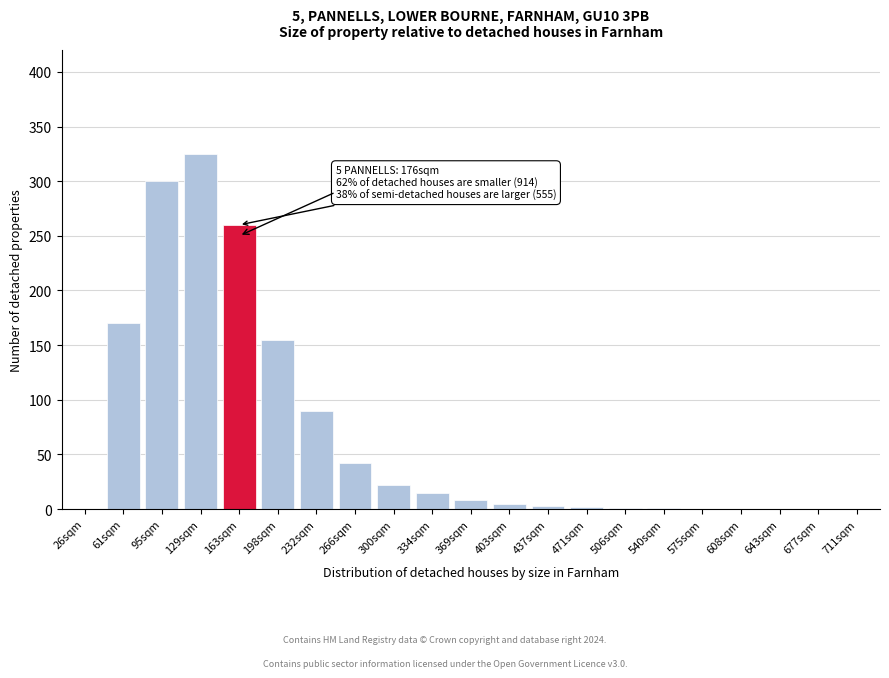

Read the value at 334sqm.

15